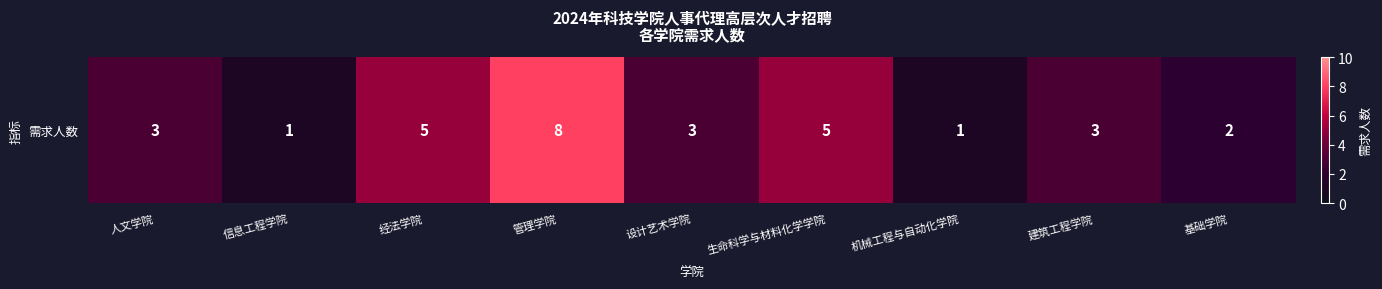

What is the maximum value shown in the chart?

8